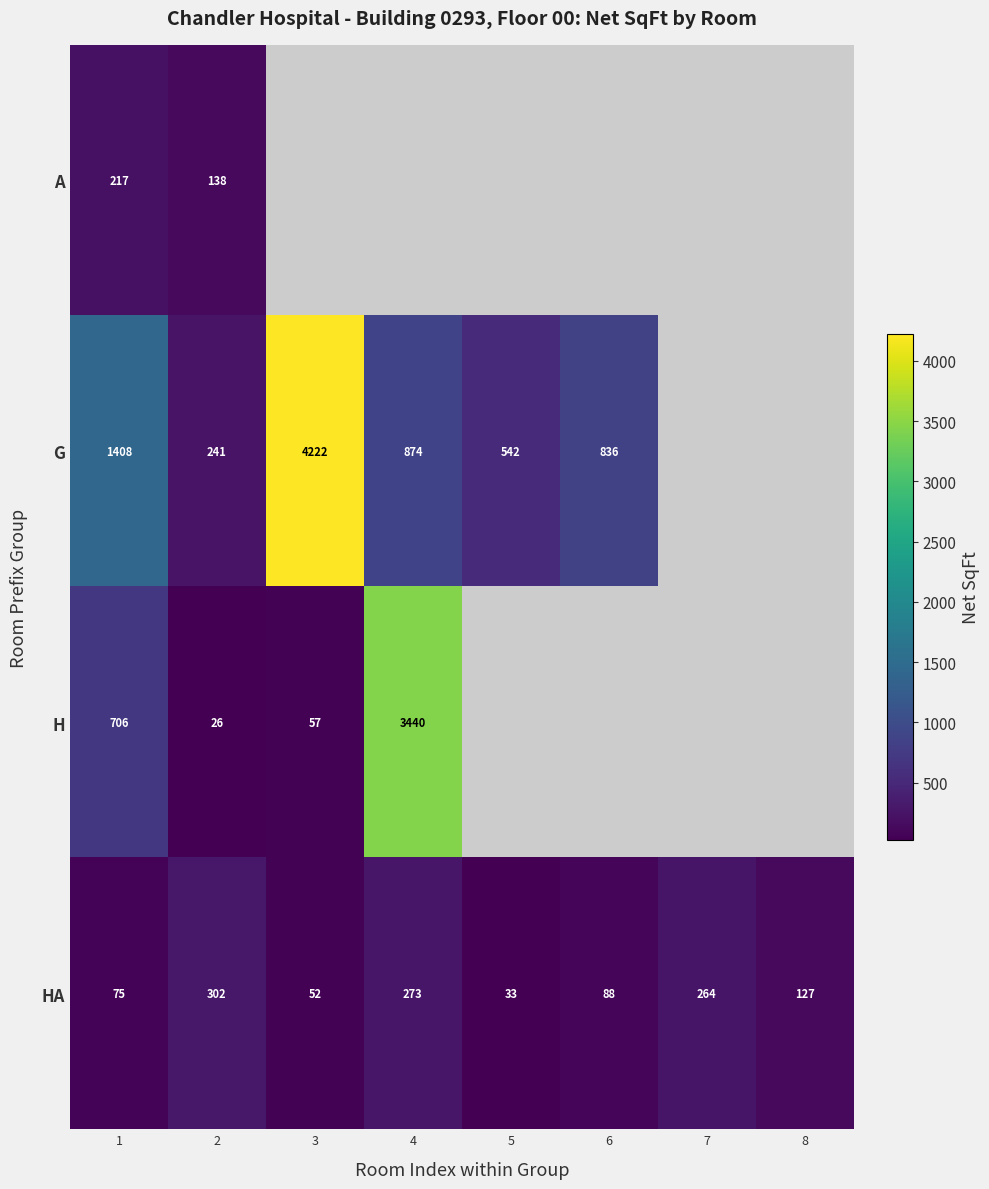

Is the value of A at 2 greater than the value of G at 1?

No